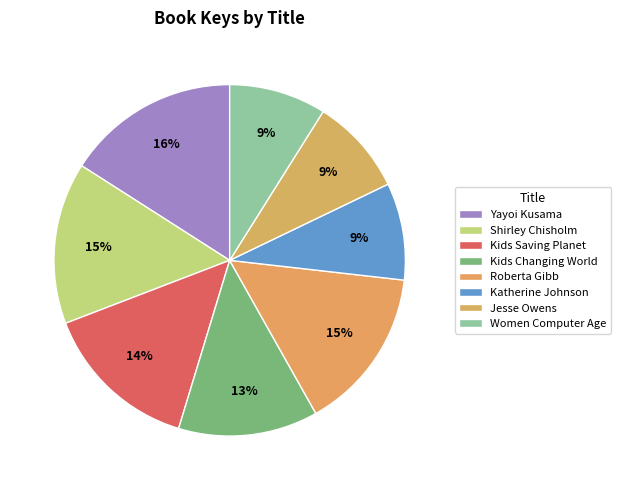

To the nearest percent, what is the combined percentage of Yayoi Kusama and Katherine Johnson?

25%